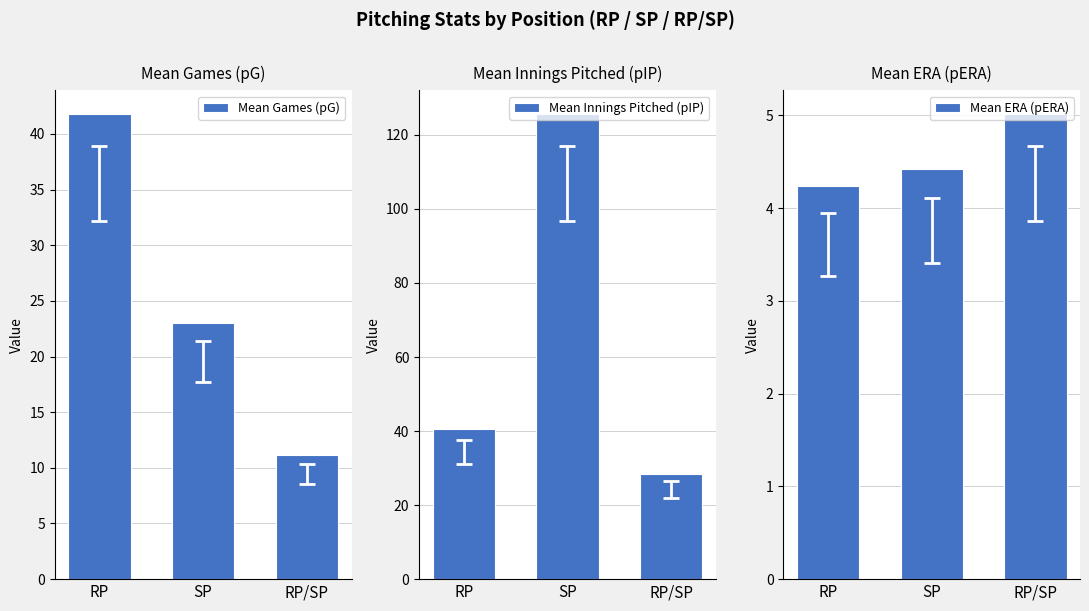

What is the spread (max minus min) of values at SP?

121.3